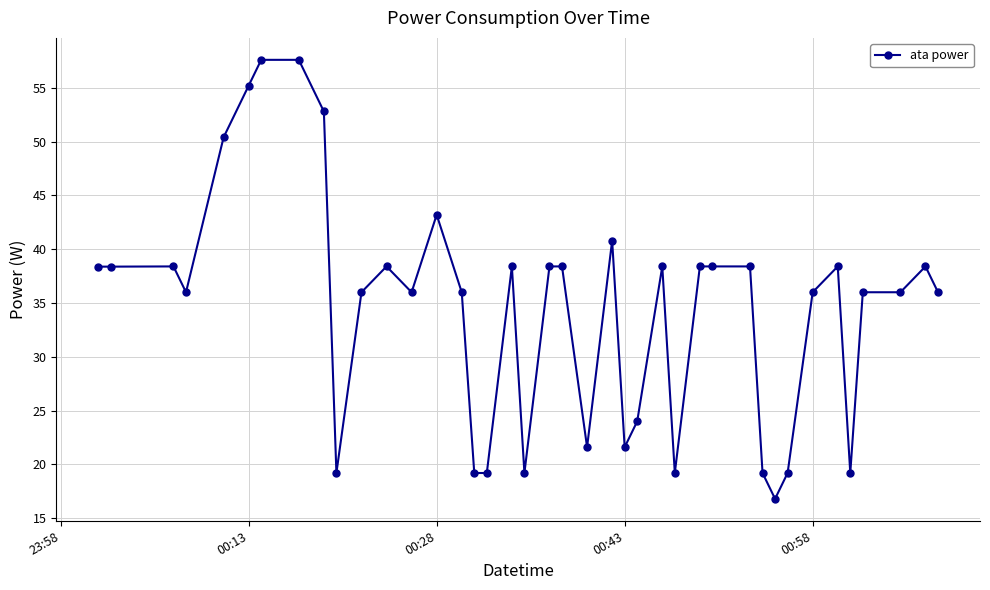

True or false: there are more than 1 points higher than both neighbors.

True